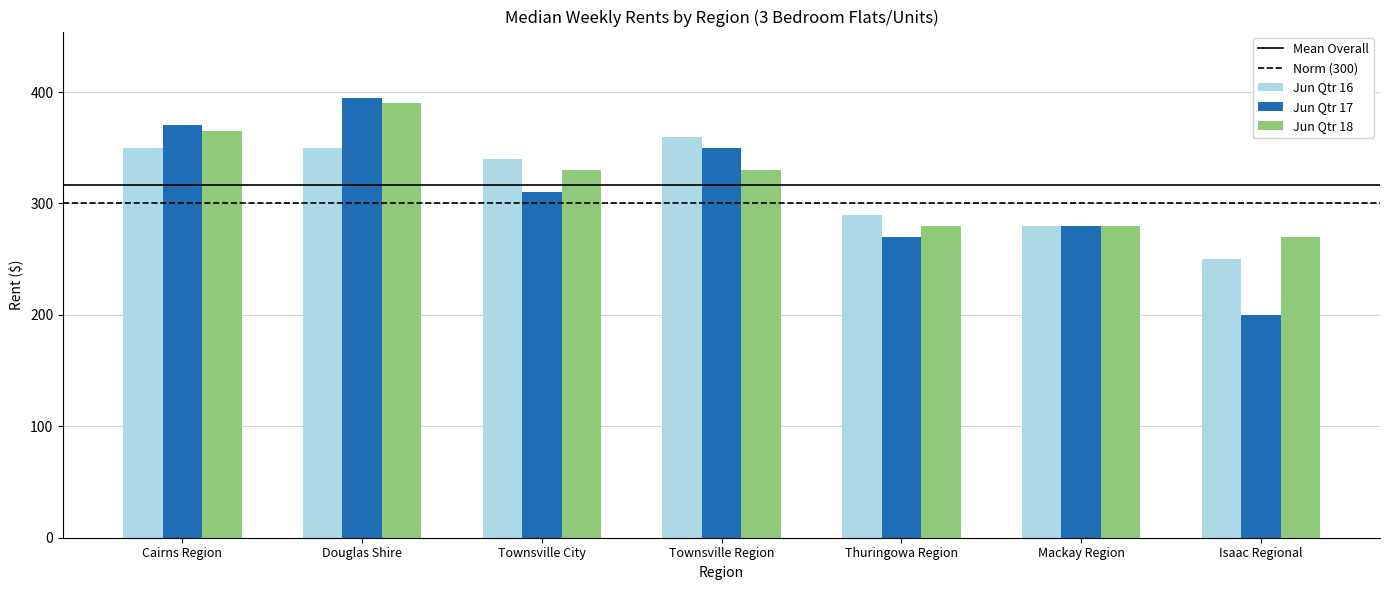

What is the highest value of the Jun Qtr 17 series?

395